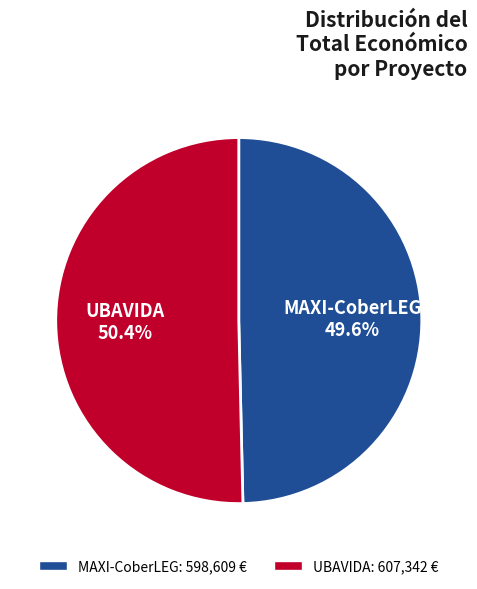

What percentage is NOT represented by MAXI-CoberLEG?

50.4%